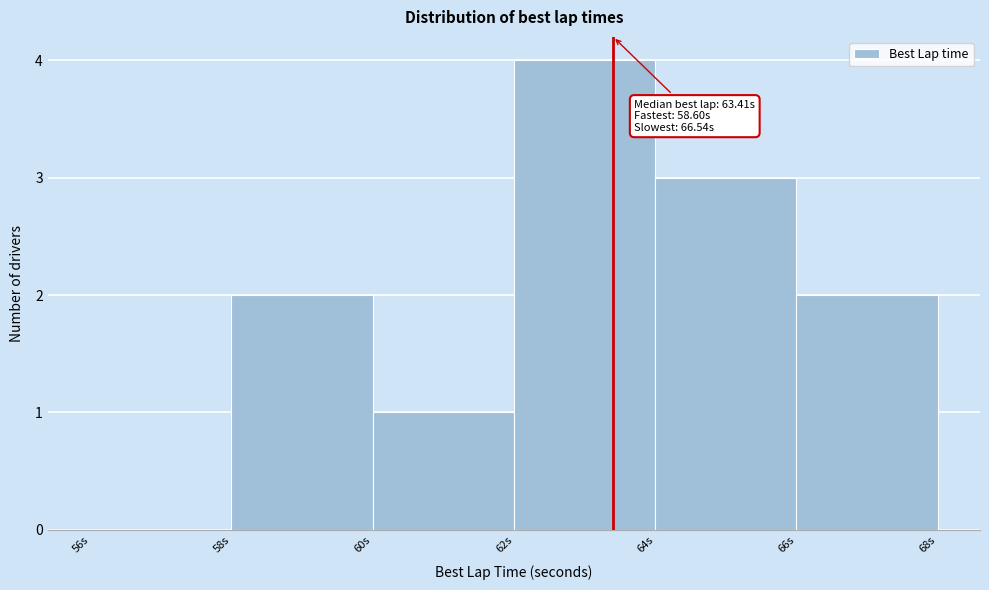

Over which range of the x-axis is the bar tallest?

62 to 64